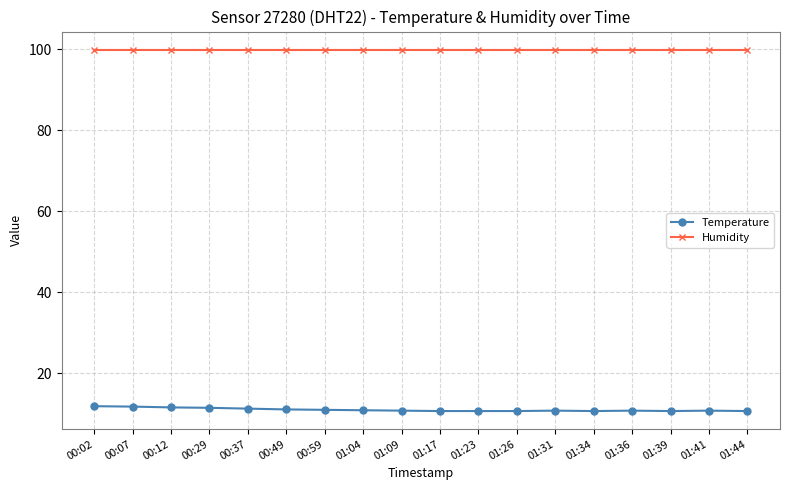

True or false: Temperature has a value of 10.6 at 01:23.

True